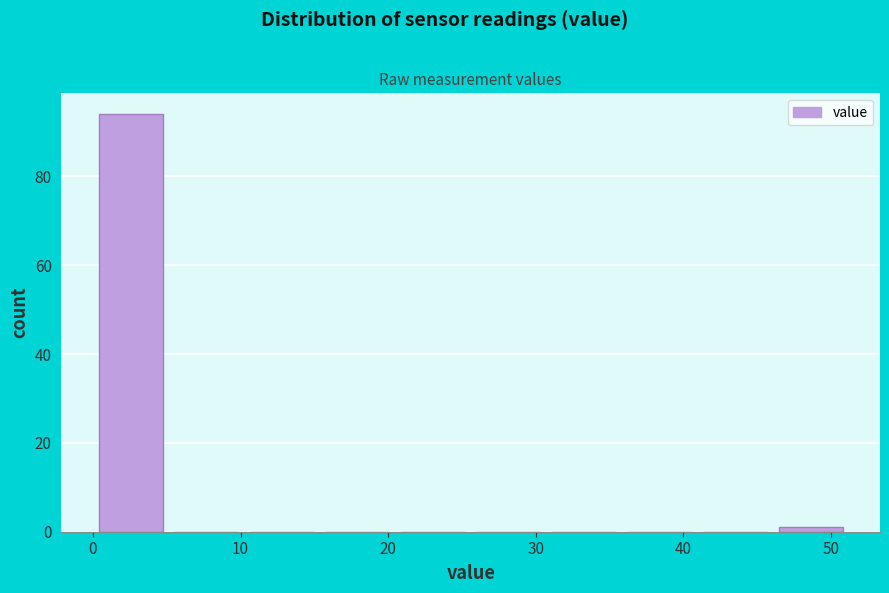

Which range on the x-axis has the tallest bar?

0 to 5